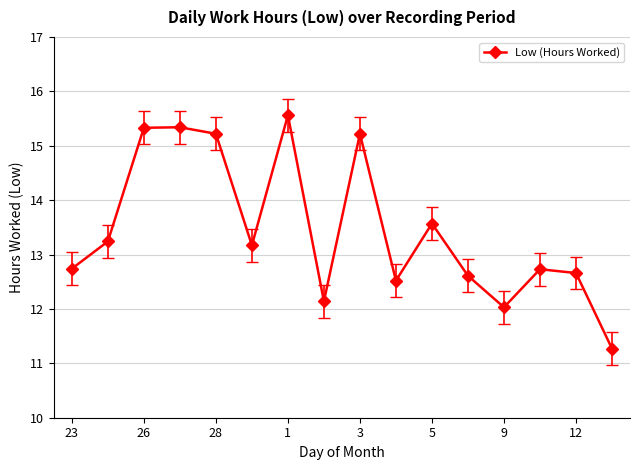

How many points are higher than both their immediate neighbors (excluding endpoints)?

5